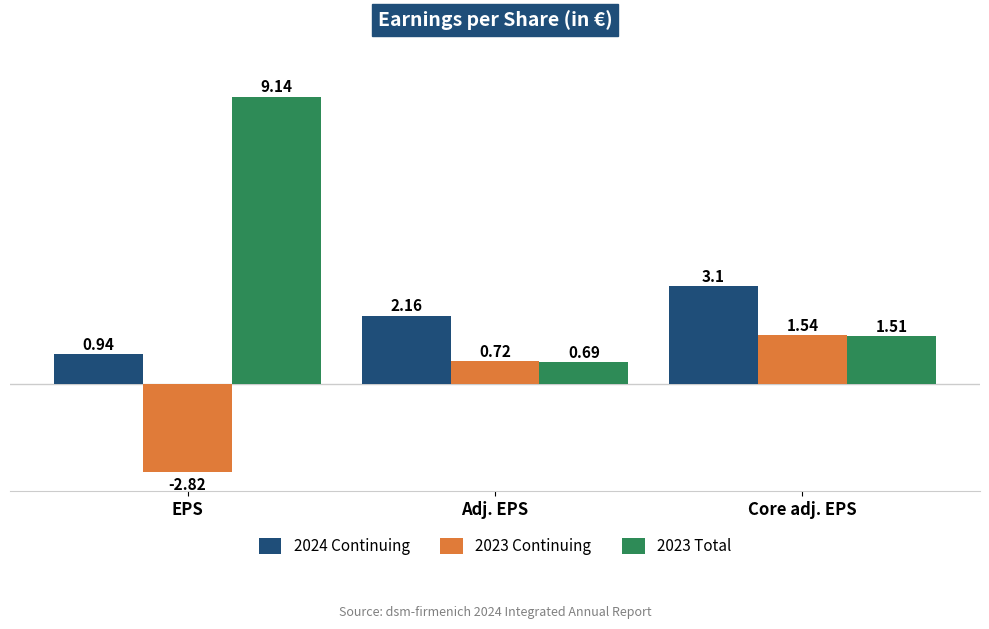

What is the sum of the 2023 Continuing values at Core adj. EPS and Adj. EPS?

2.3